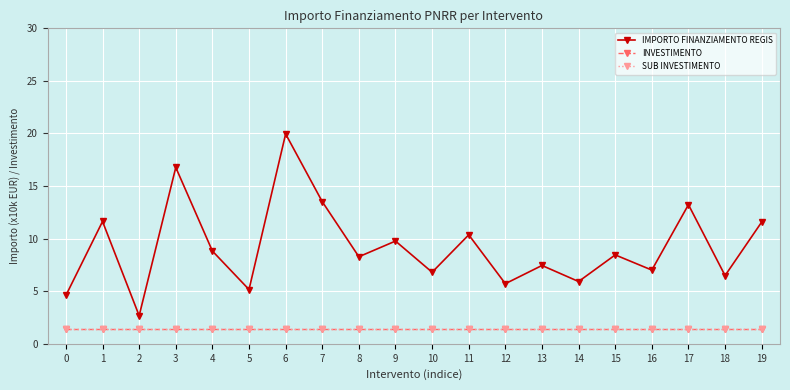

List the labels in order of INVESTIMENTO value, largest first.

0, 1, 2, 3, 4, 5, 6, 7, 8, 9, 10, 11, 12, 13, 14, 15, 16, 17, 18, 19